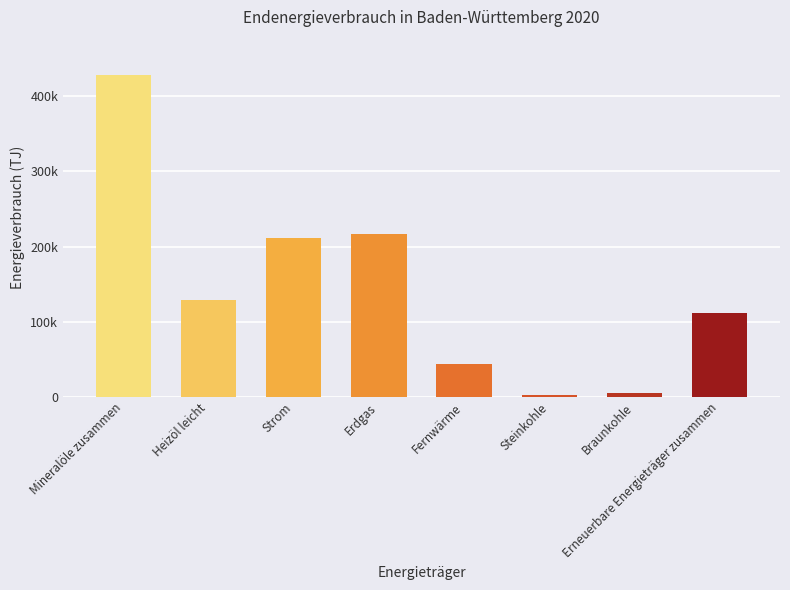

True or false: the data shows 427523.9 at Mineralöle zusammen.

True